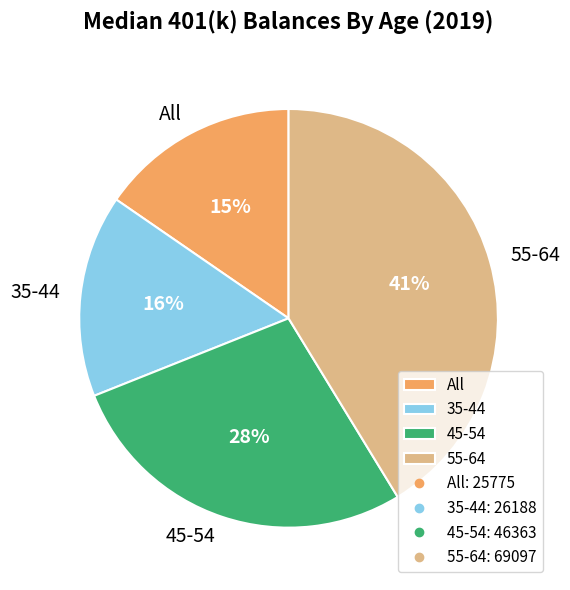

The All slice represents 15% of the pie. True or false?

True